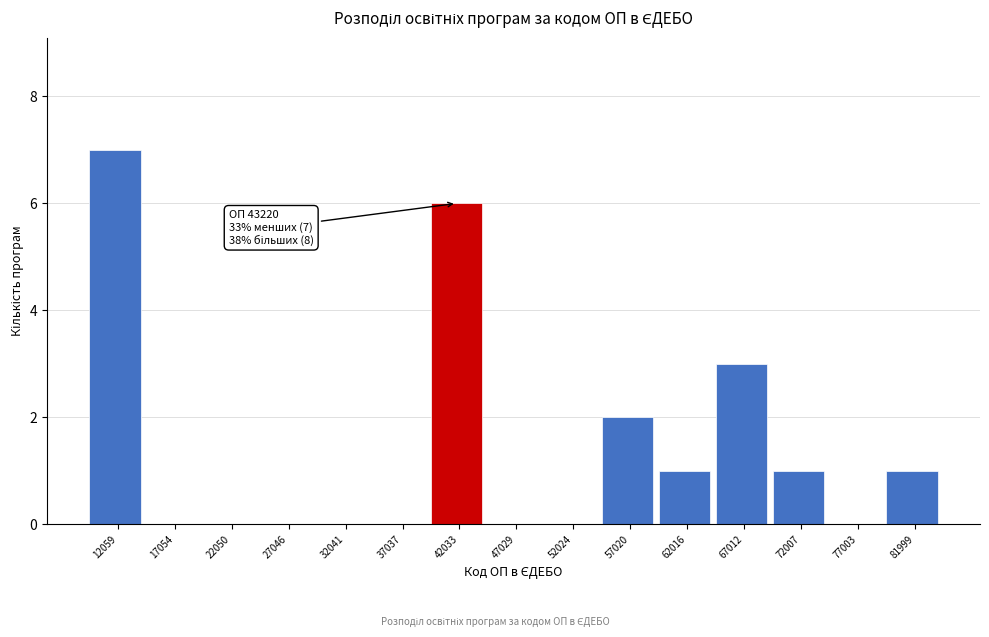

Reading left to right, list all the values displayed in this chart.

12059=7	17054=0	22050=0	27046=0	32041=0	37037=0	42033=6	47029=0	52024=0	57020=2	62016=1	67012=3	72007=1	77003=0	81999=1